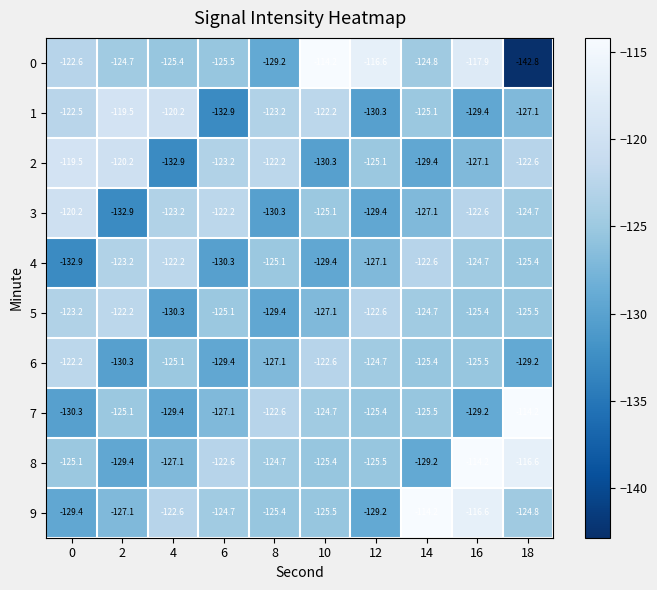

What is the difference between the highest and lowest values at 10?

16.1